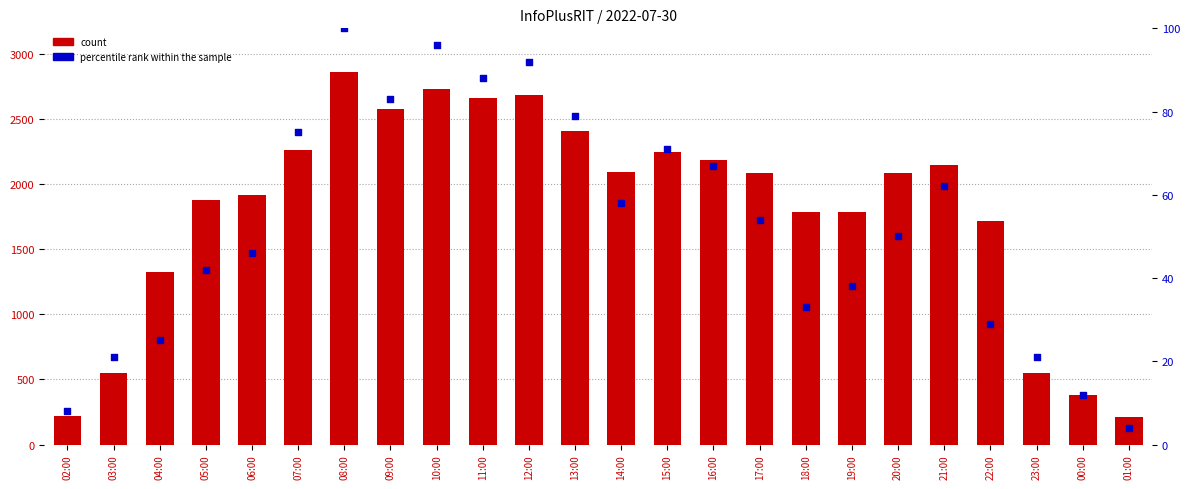

Which series has the widest spread of Y values?

count